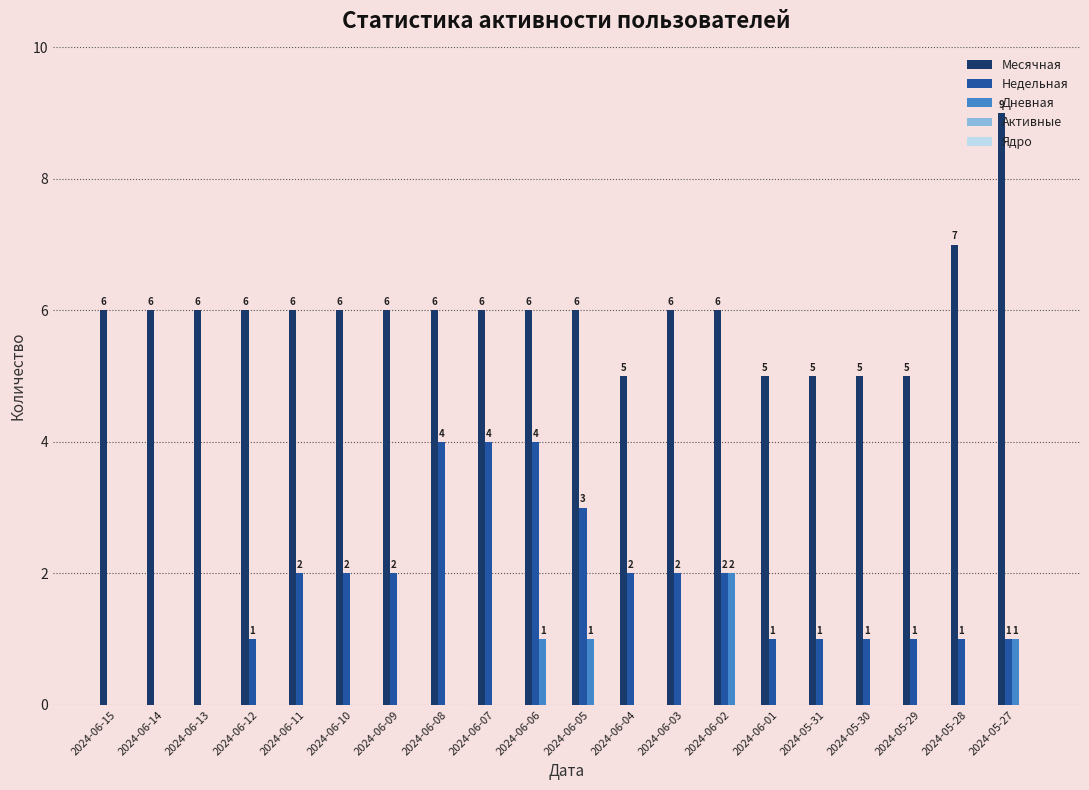

What is the sum of the Месячная values at 2024-05-29 and 2024-06-12?

11